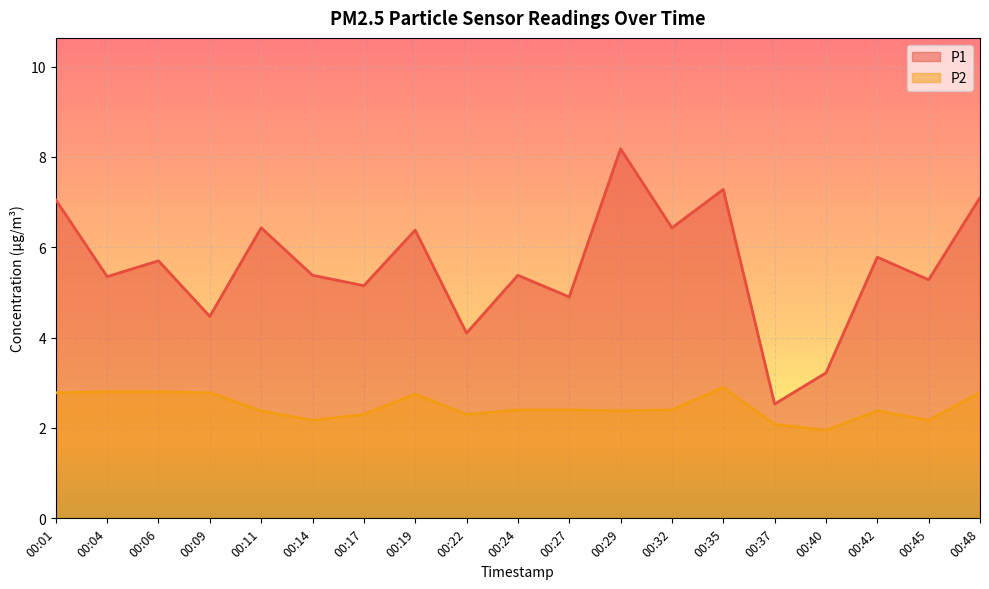

True or false: P1 and P2 intersect in this chart.

False